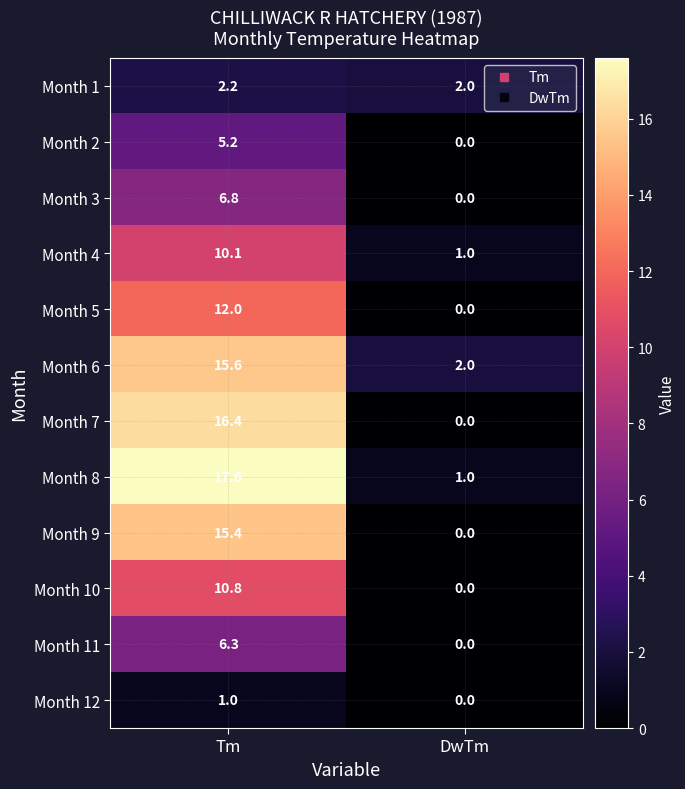

Which series has the largest range (max minus min)?

Month 8